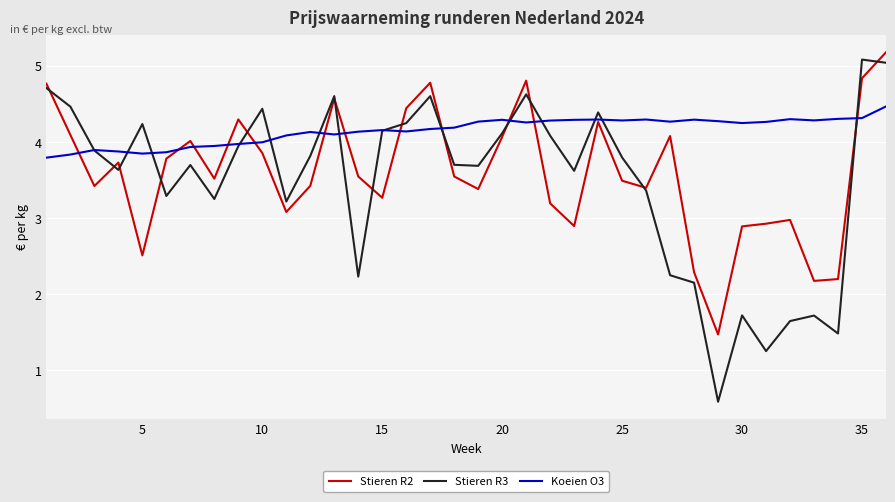

How many lines are shown in the chart?

3